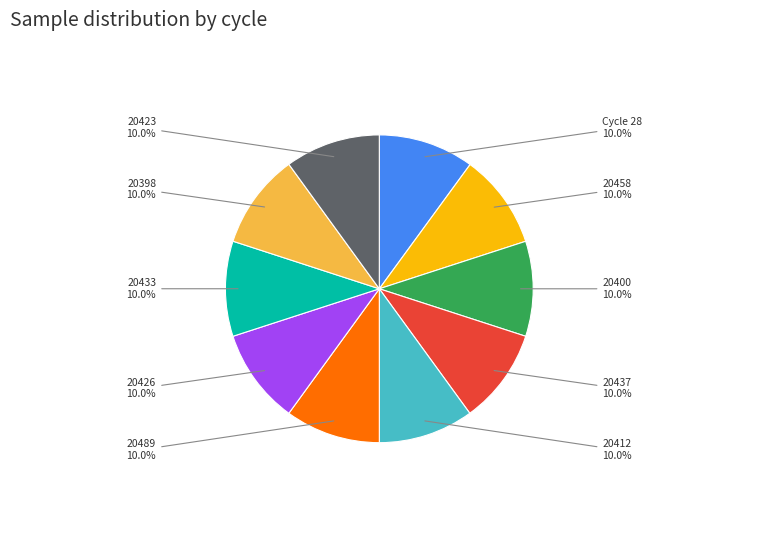

Is there a majority slice in this chart?

No